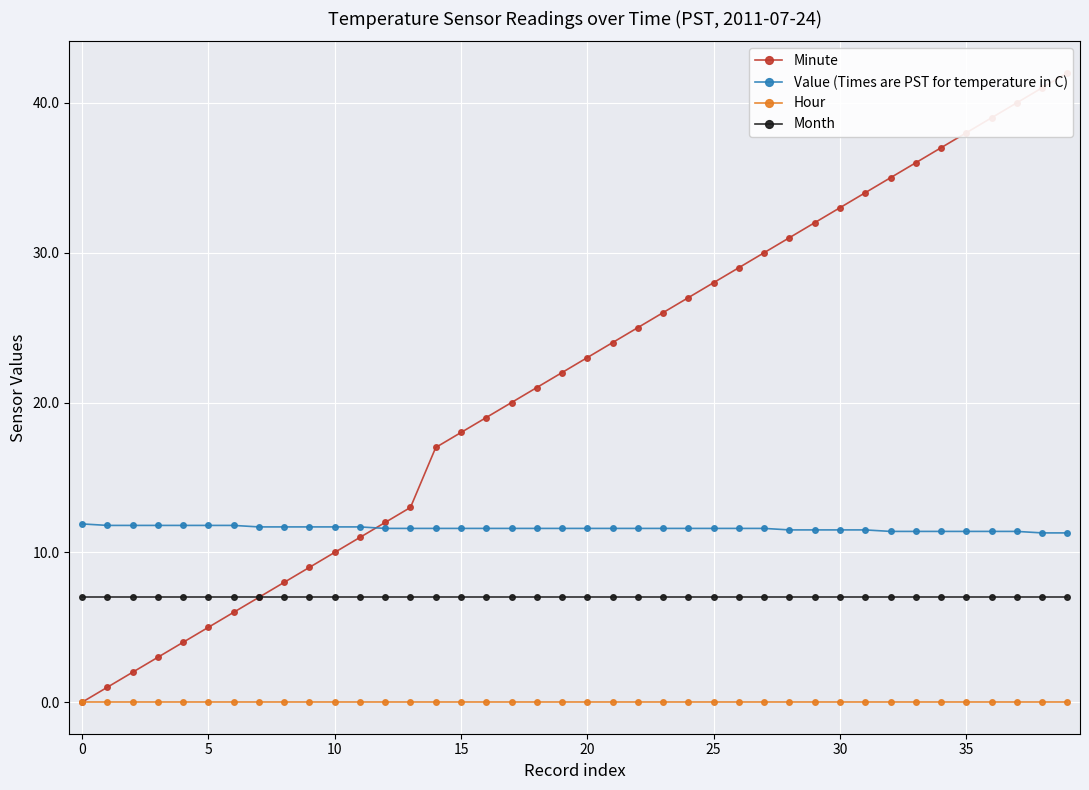

Between 31 and 35, which series saw the biggest shift?

Minute